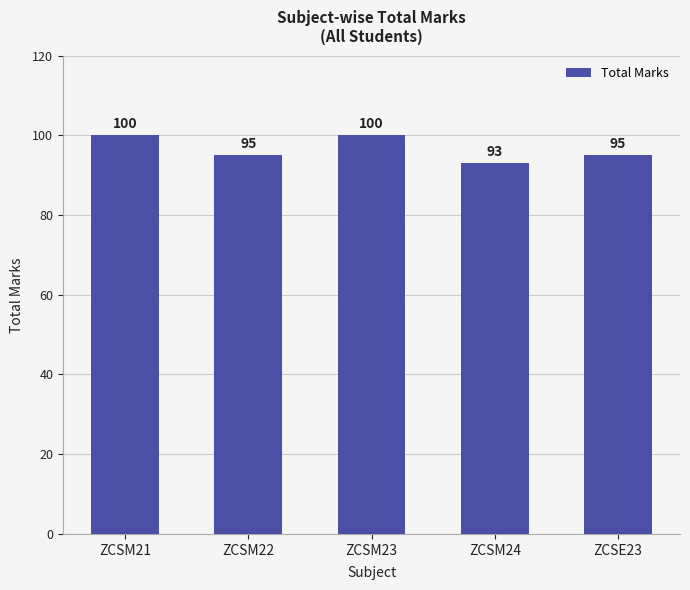

Is it true that the value at ZCSM22 is 135?

False